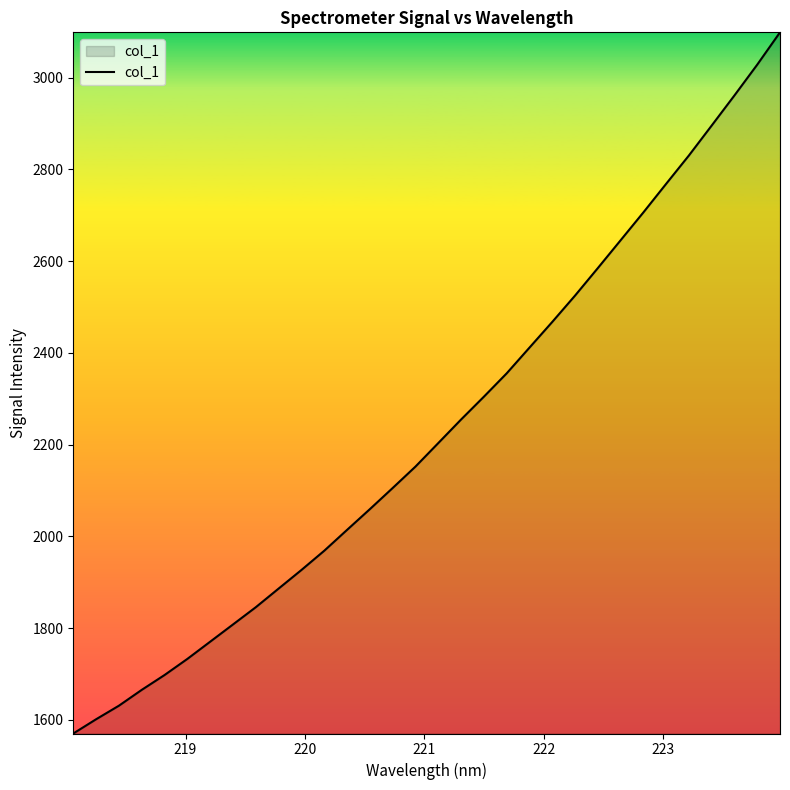

What is the difference between the maximum and minimum values?

1528.2